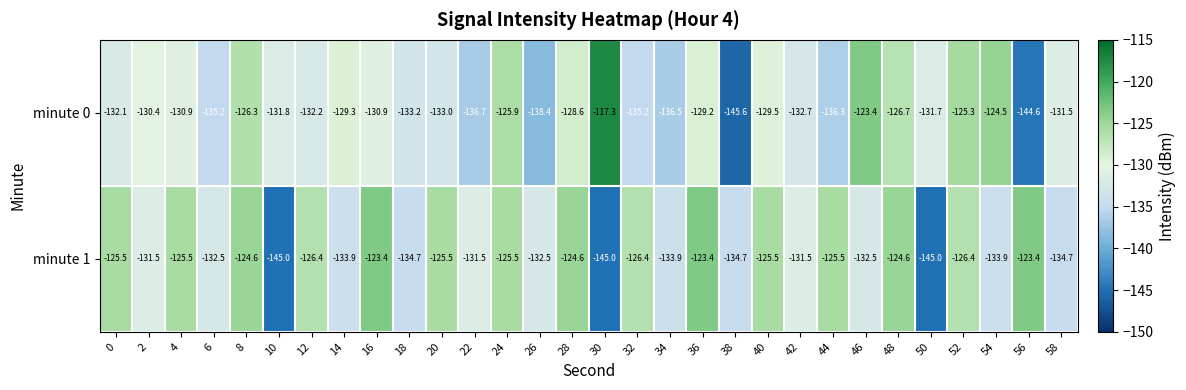

Is it true that minute 0 equals -83.6 at 54?

False